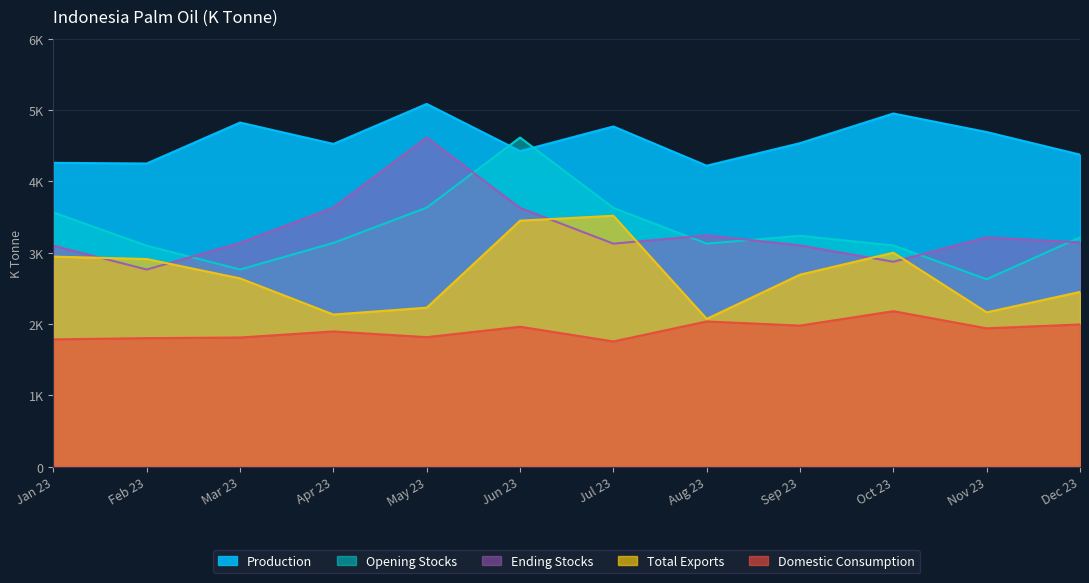

What is the lowest value of the Domestic Consumption series?

1757